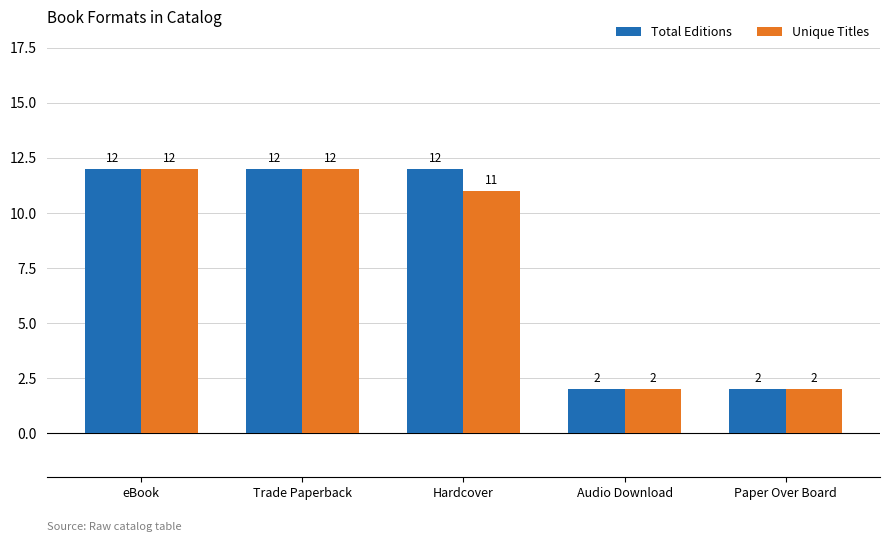

What is the difference between the Total Editions values at Trade Paperback and Audio Download?

10